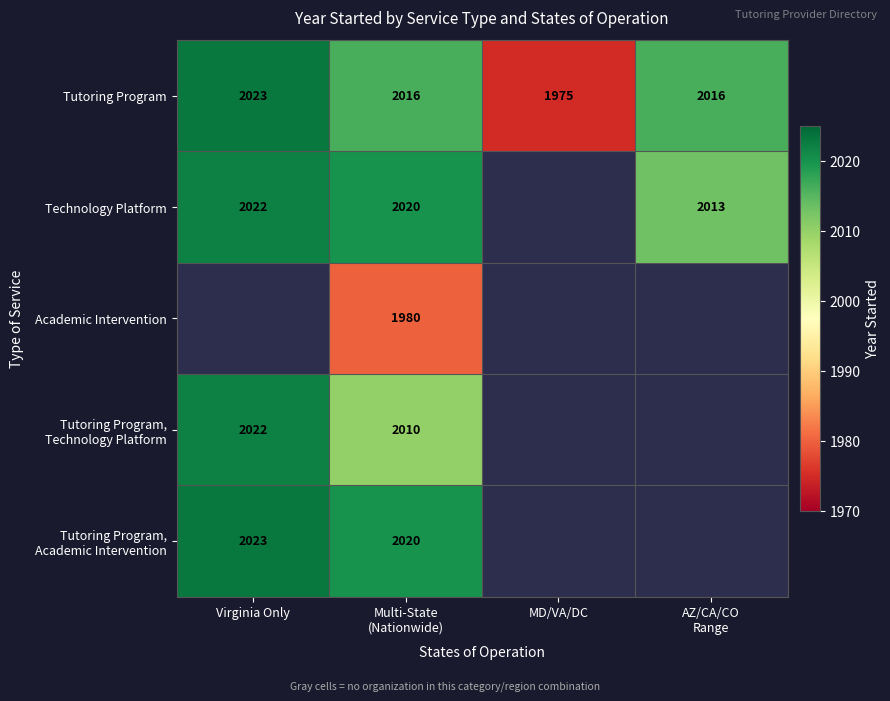

Which category has the highest value in the Tutoring Program series?

Virginia Only